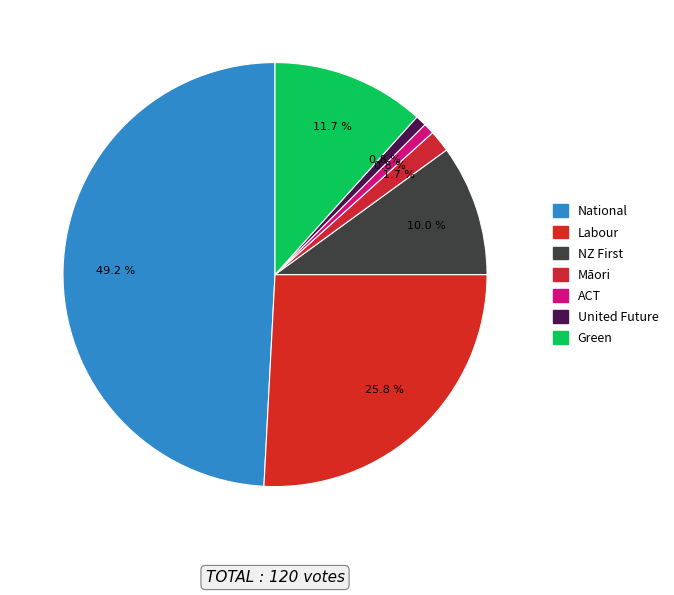

What percentage is the ACT slice, to the nearest percent?

1%